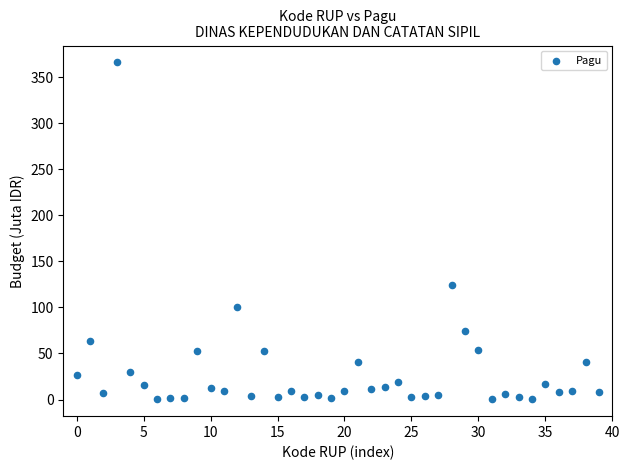

What Y value in the scatter plot is closest to 183?

124.3